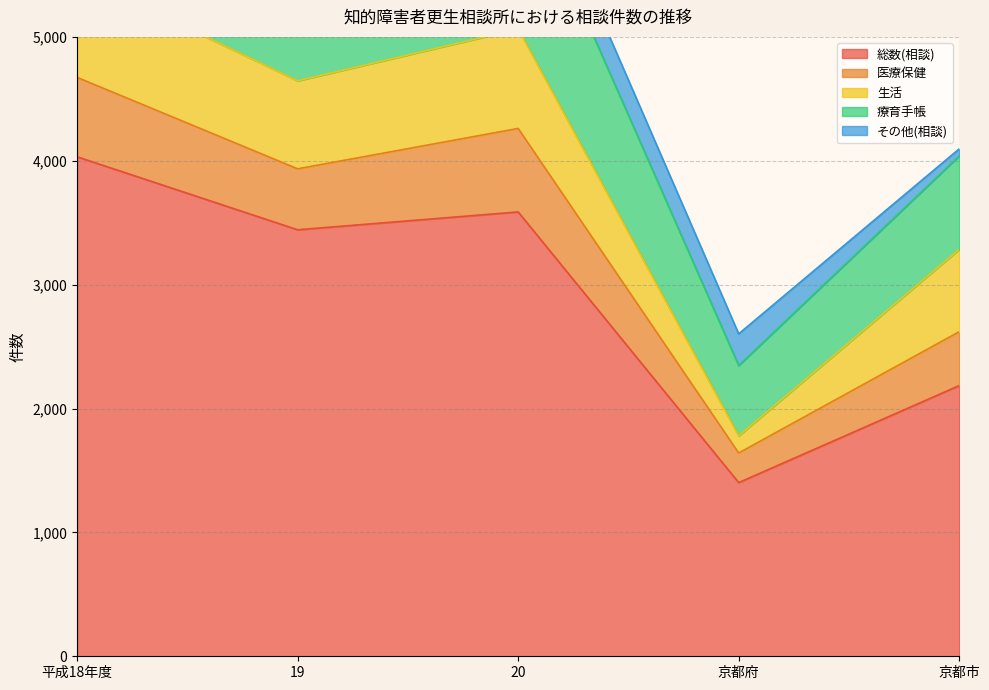

The value of その他(相談) at 京都府 is 256. True or false?

True